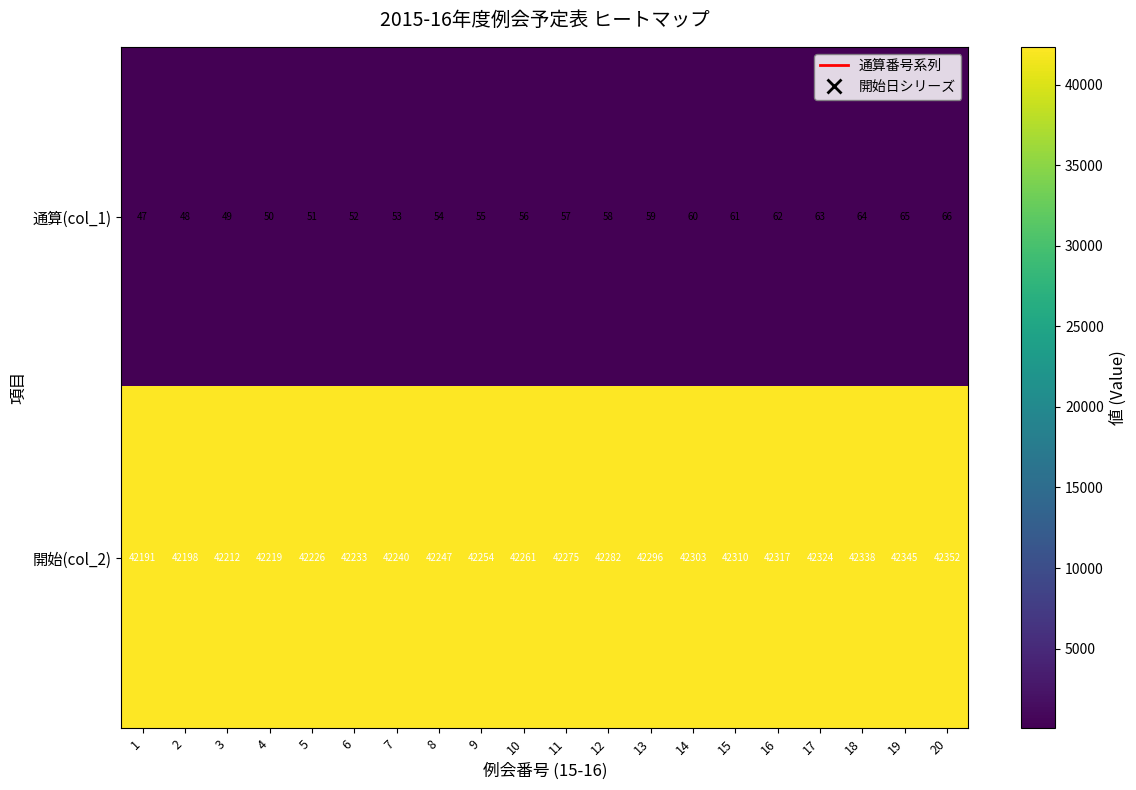

What is the maximum value shown in the chart?

42352